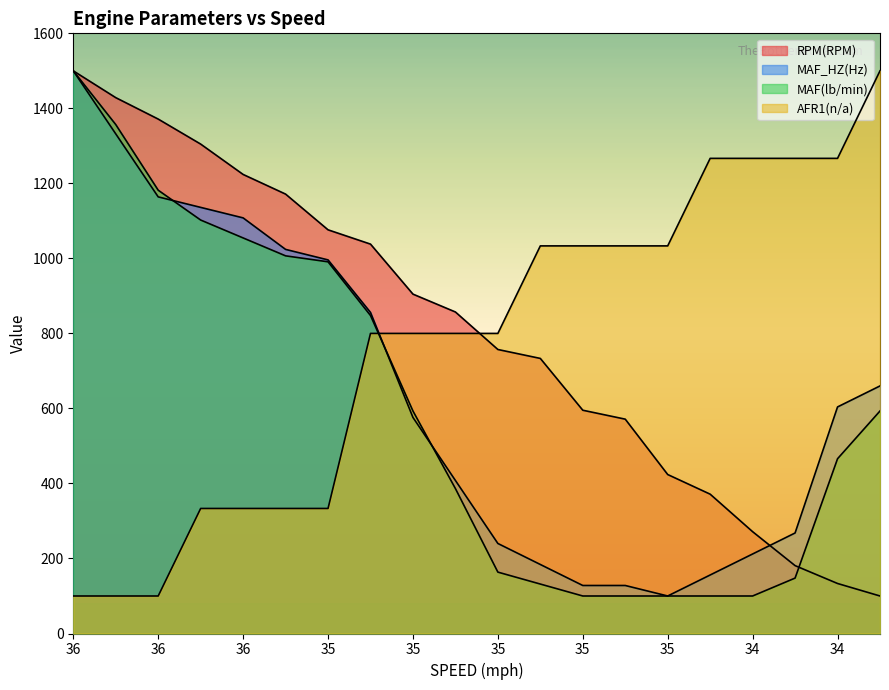

How many lines are shown in the chart?

4